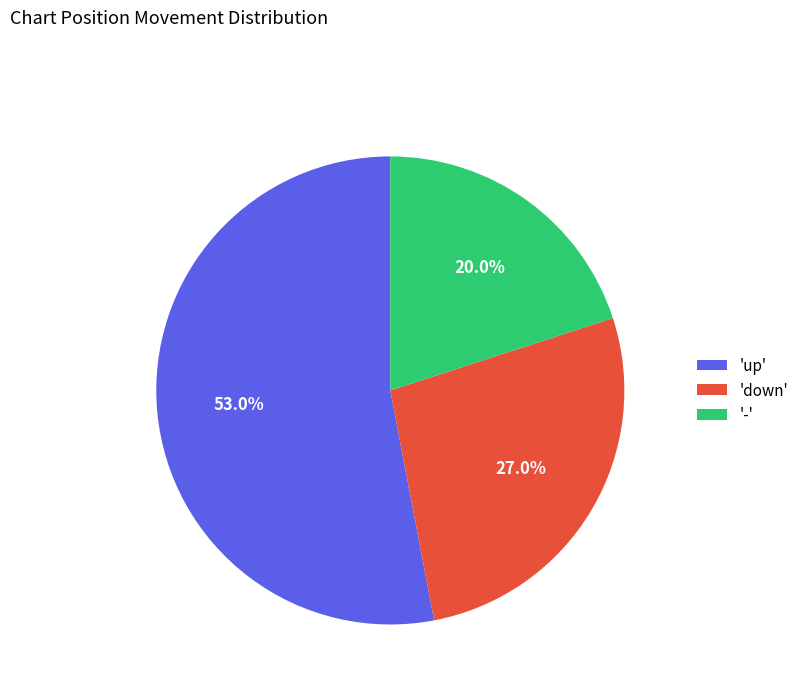

Which slice is the smallest?

-